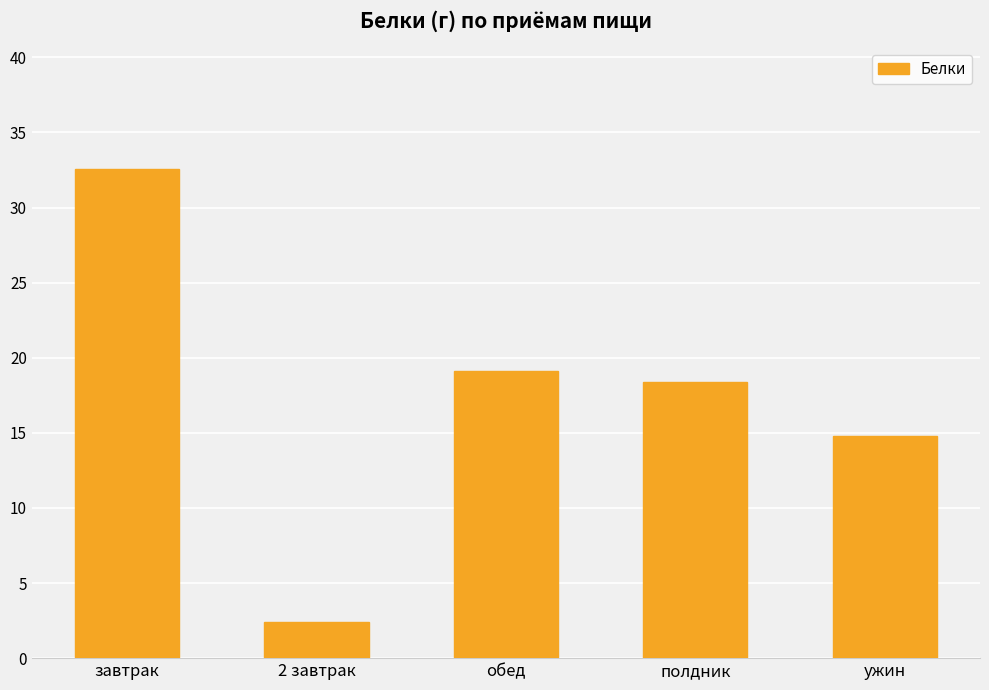

The chart shows a value of 8.8 at ужин. True or false?

False